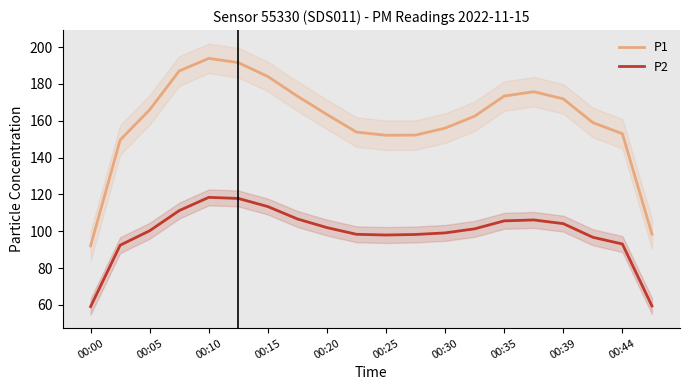

True or false: P1 has more than 0 points higher than both neighbors.

True